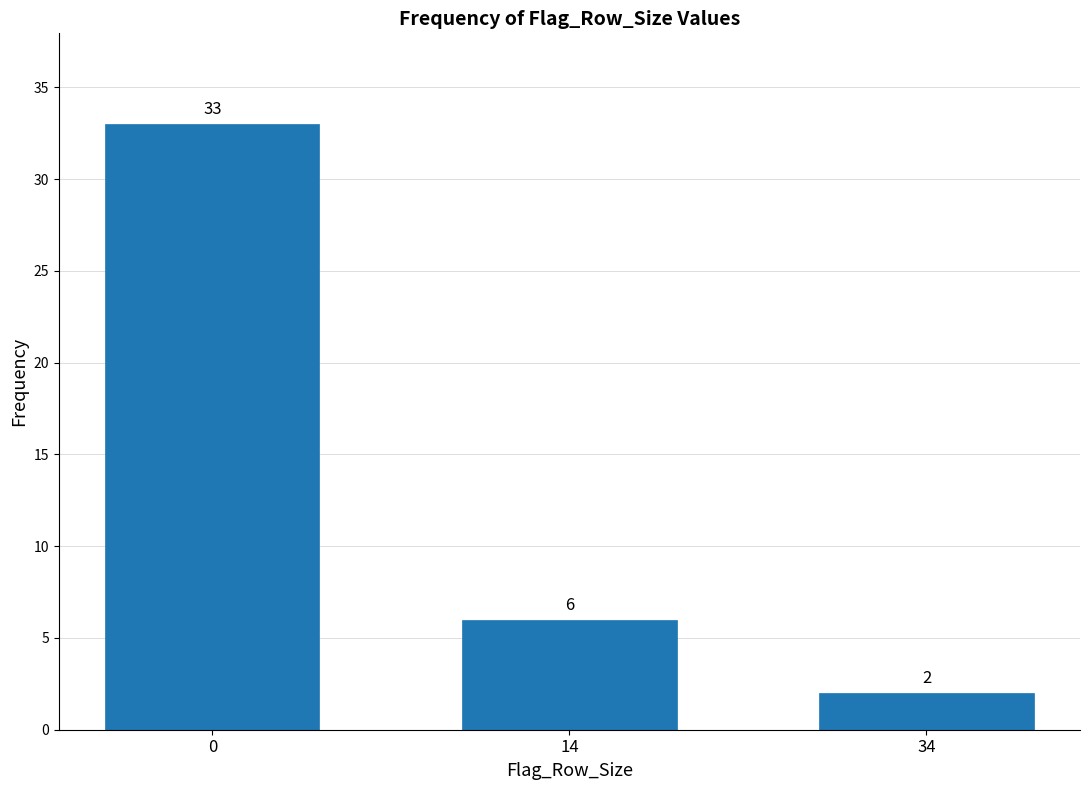

Reading left to right, extract all data points from this chart.

33	6	2